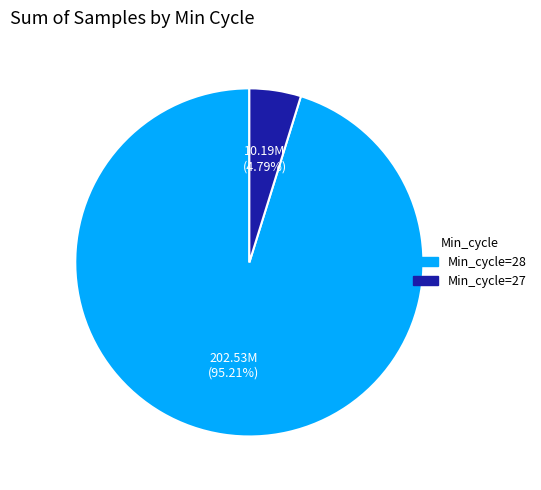

Is there any slice that represents more than half of the pie?

Yes